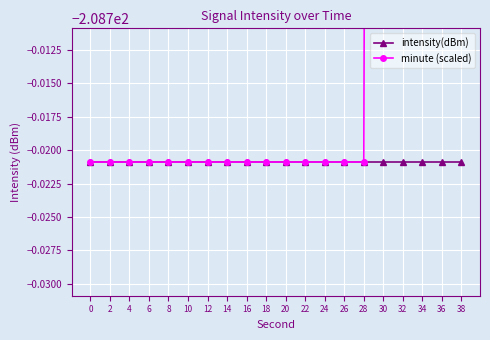

Rank the series by their maximum value, from highest to lowest.

minute (scaled), intensity(dBm)